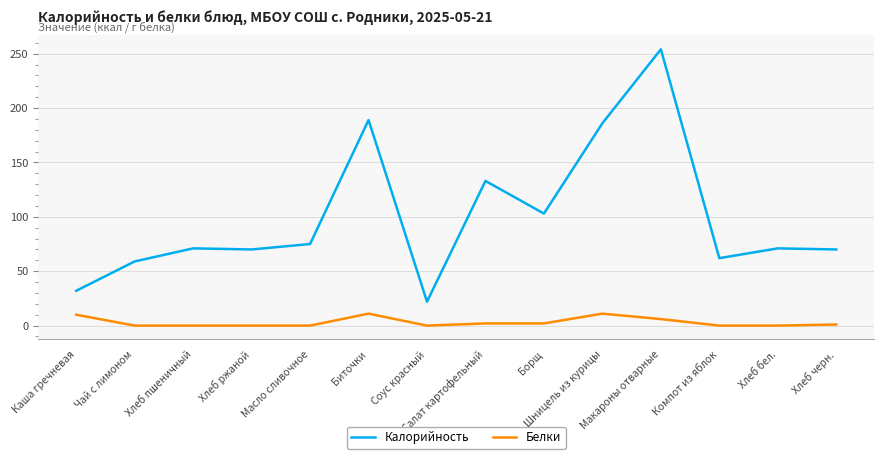

True or false: Белки and Калорийность cross at least once.

False